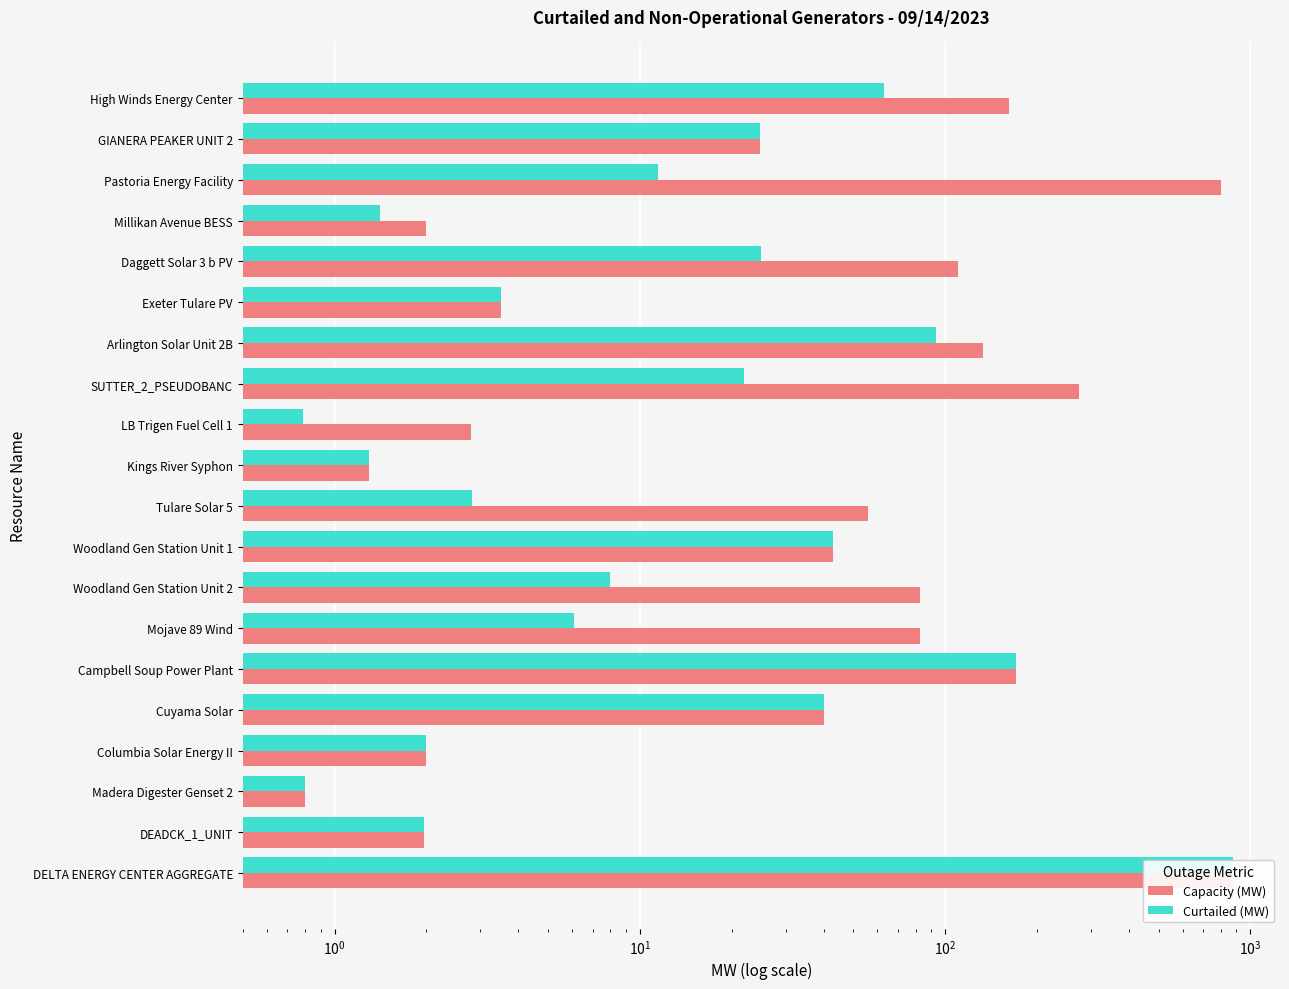

Reading left to right, what are all the values shown in this chart?

Capacity (MW): 162.0	24.8	799.5	2.0	110.0	3.5	133.0	275.0	2.8	1.3	55.8	43.0	83.0	82.7	171.0	40.0	2.0	0.8	2.0	880.0
Curtailed (MW): 63.0	24.8	11.5	1.4	25.0	3.5	93.0	22.0	0.8	1.3	2.8	43.0	8.0	6.1	171.0	40.0	2.0	0.8	2.0	880.0